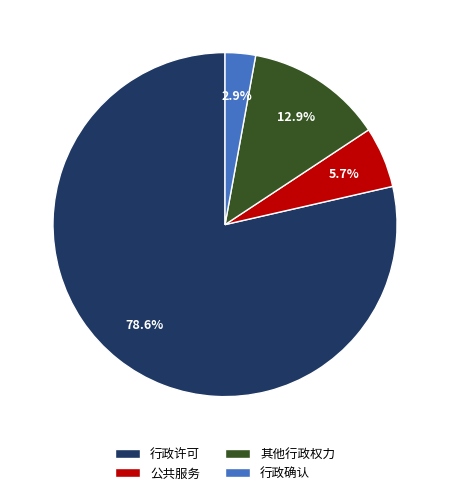

Rank the categories by value from lowest to highest.

行政确认, 公共服务, 其他行政权力, 行政许可